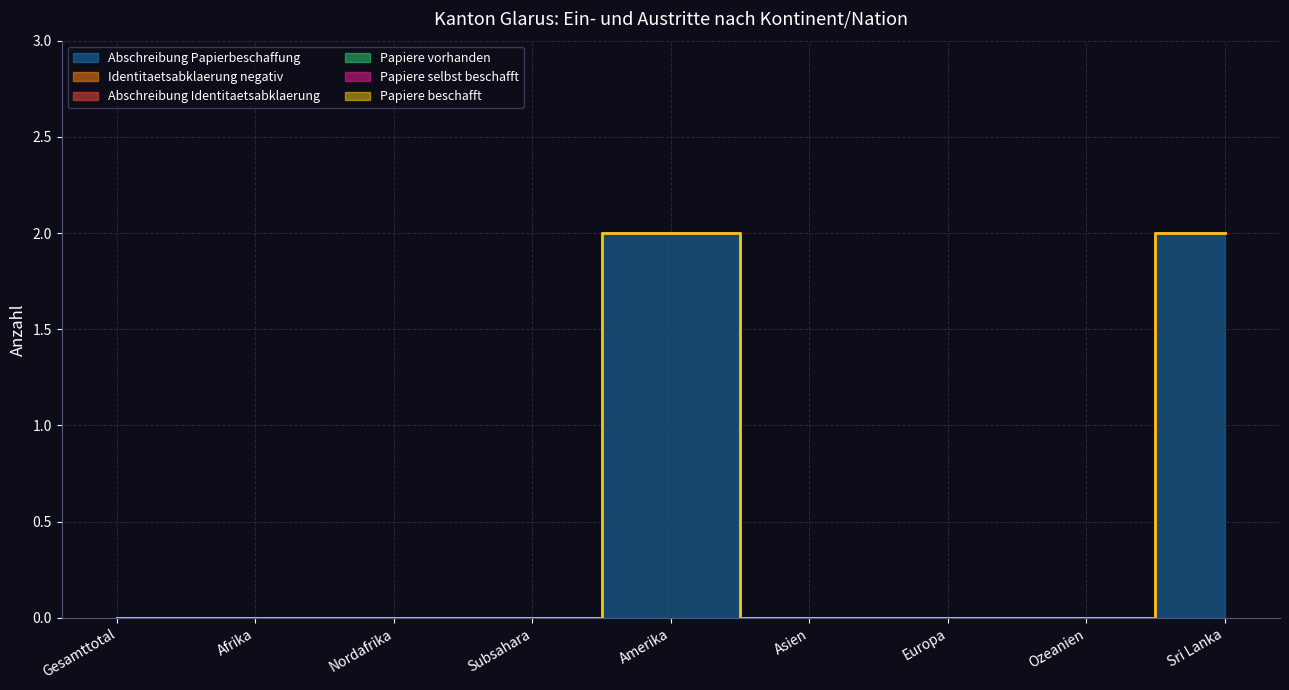

Where is Identitaetsabklaerung negativ nearest to the value 0?

Gesamttotal